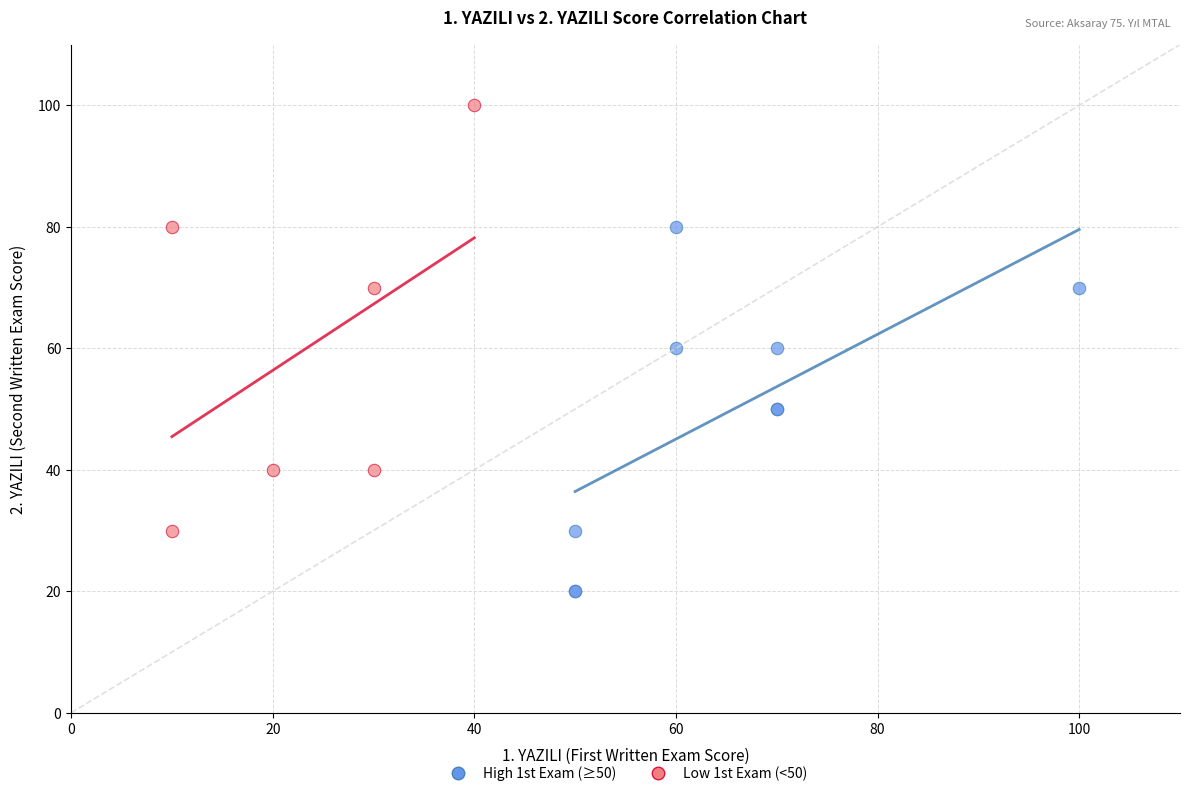

Which series reaches the minimum Y coordinate?

High 1st Exam (≥50)